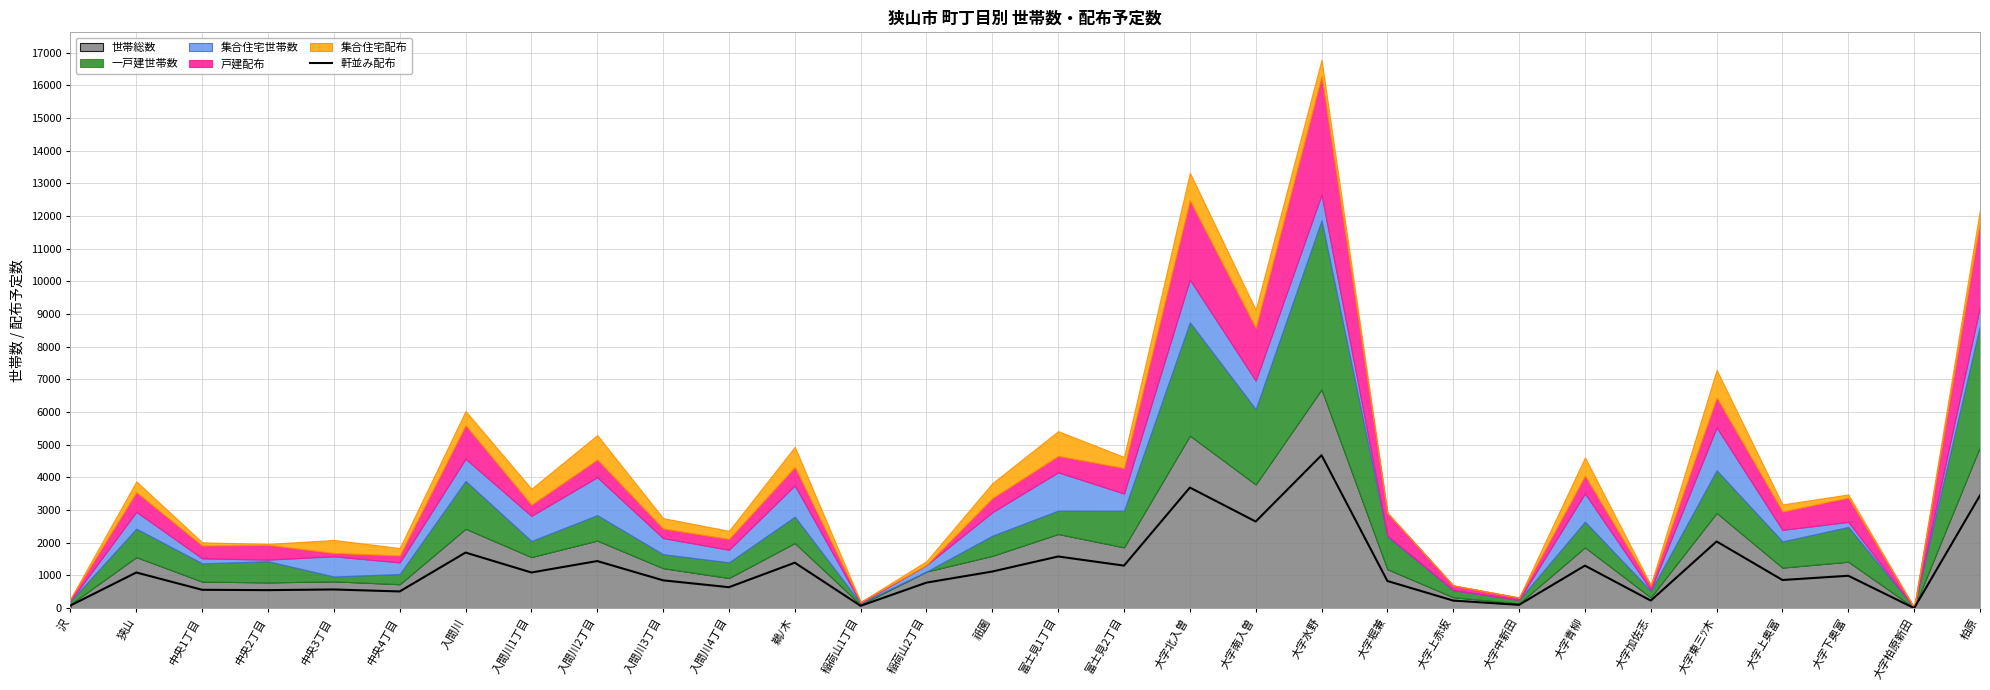

The 軒並み配布 series shows 2650 at 大字南入曽. True or false?

True